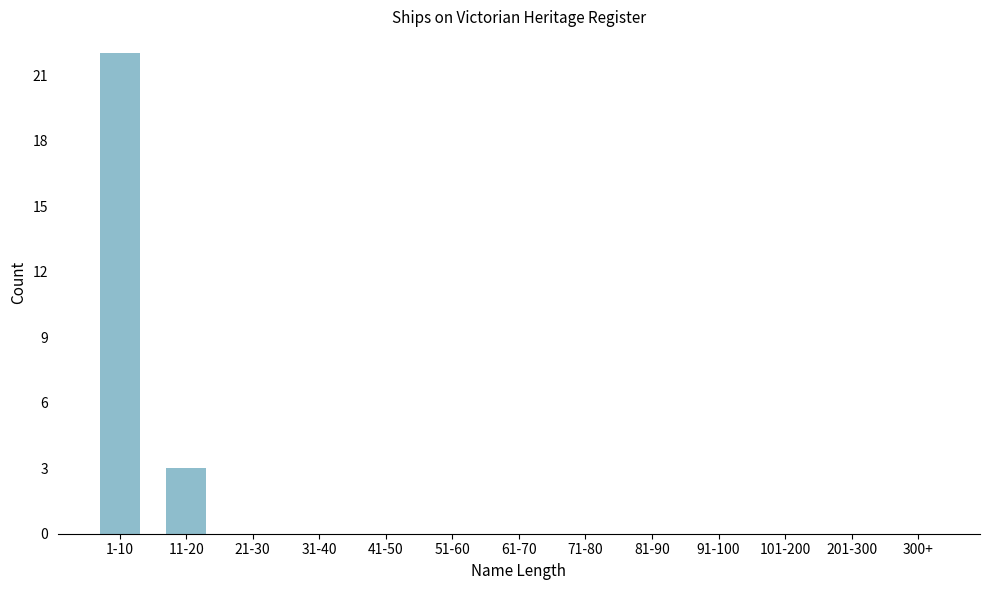

Reading left to right, transcribe all the data shown in this chart.

1-10=22	11-20=3	21-30=0	31-40=0	41-50=0	51-60=0	61-70=0	71-80=0	81-90=0	91-100=0	101-200=0	201-300=0	300+=0